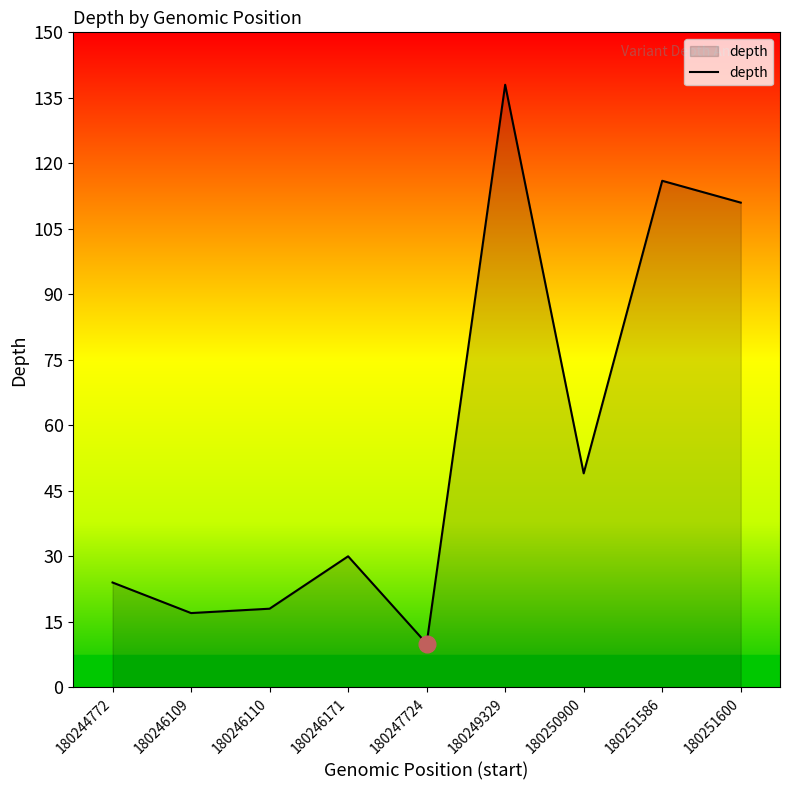

The chart shows a value of 138 at 180249329. True or false?

True